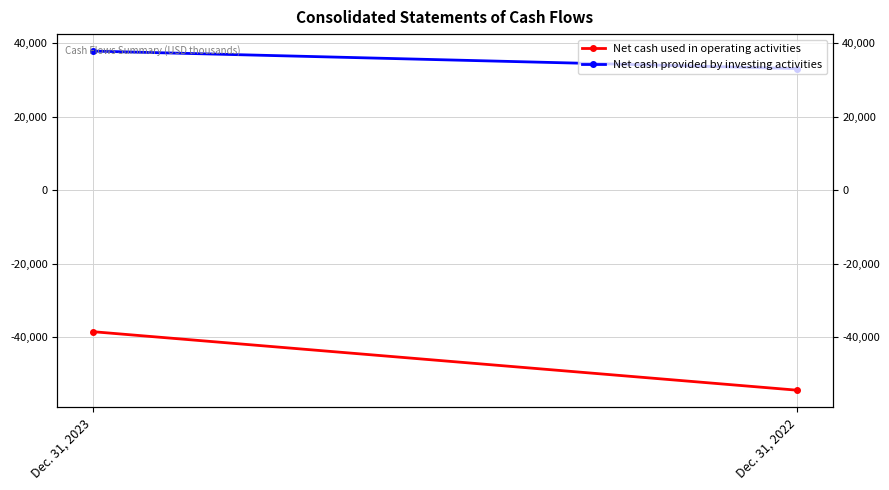

Count the Net cash provided by investing activities values in the range 33023 to 37786.

2